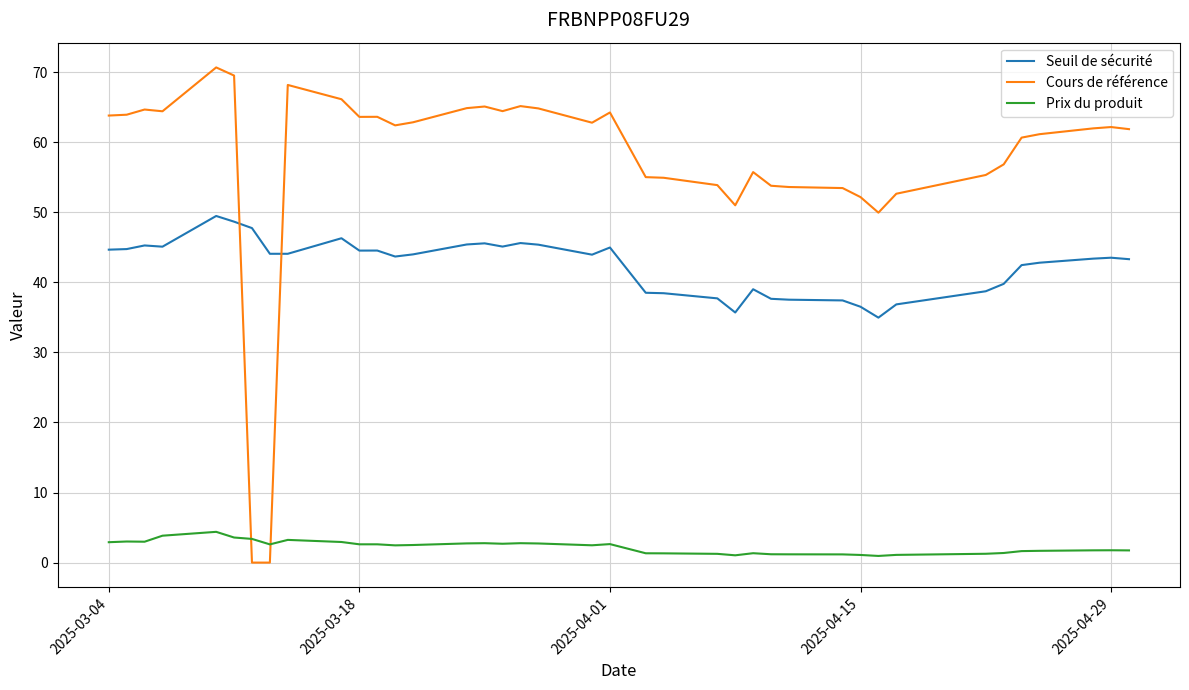

Which series has the largest range (max minus min)?

Cours de référence